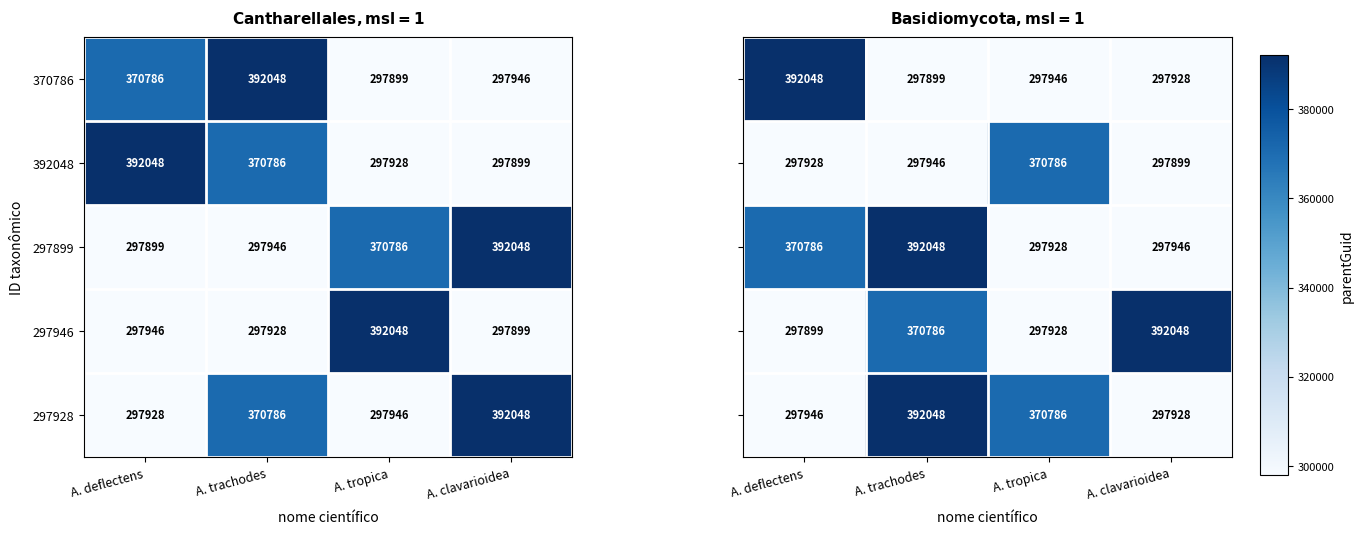

Which category has the highest value in the 297899 series?

A. trachodes